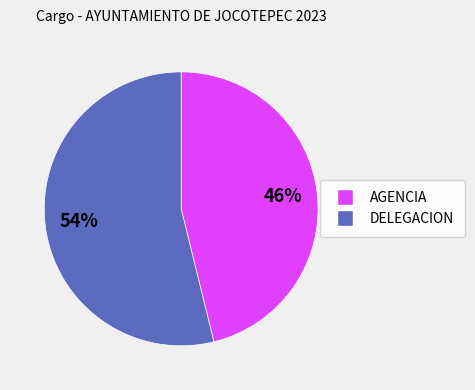

Is the sum of DELEGACION and AGENCIA greater than half?

Yes